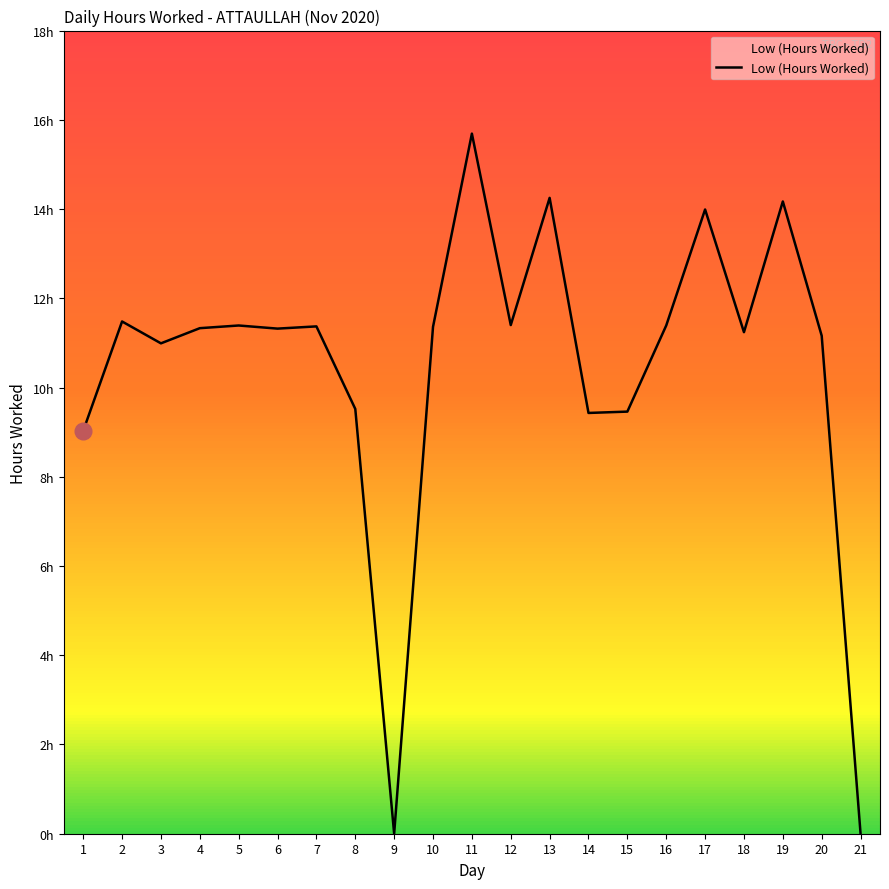

Reading right to left, transcribe all the data shown in this chart.

0.0	11.2	14.2	11.2	14.0	11.4	9.5	9.4	14.2	11.4	15.7	11.4	0.0	9.5	11.4	11.3	11.4	11.3	11.0	11.5	9.0